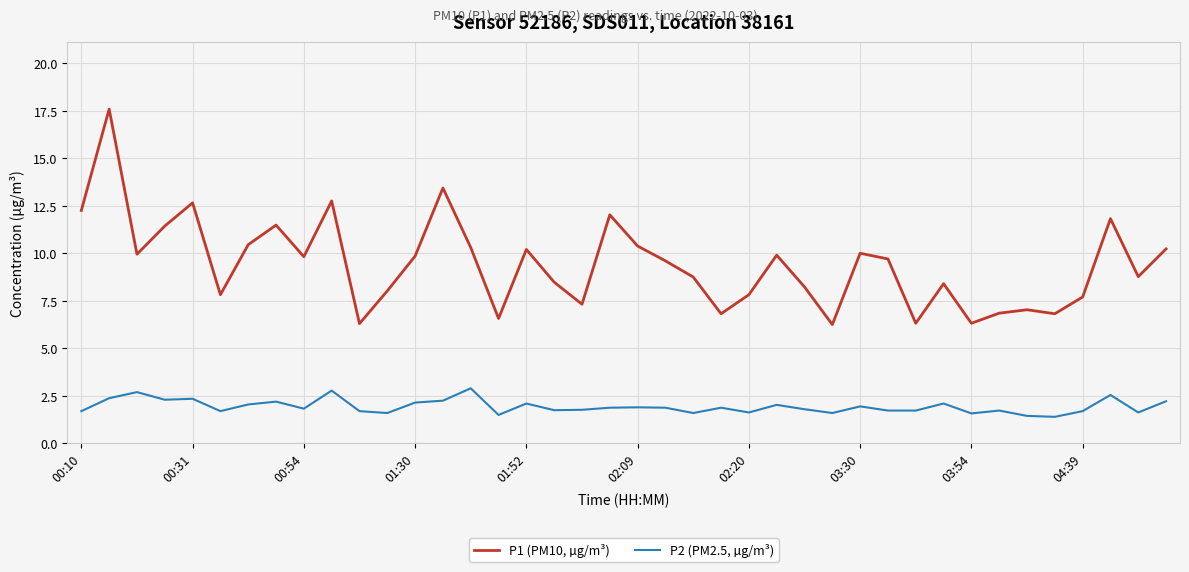

Which series has the largest range (max minus min)?

P1 (PM10, µg/m³)